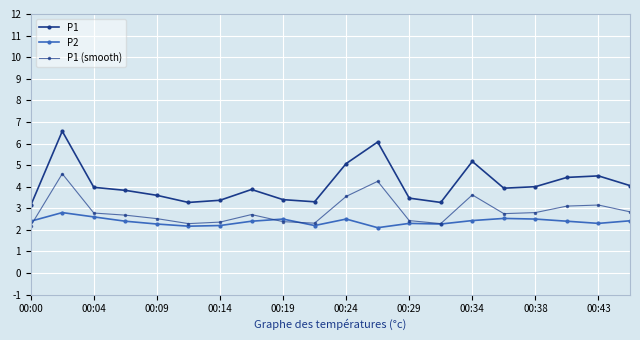

Does the chart have visible grid lines?

Yes